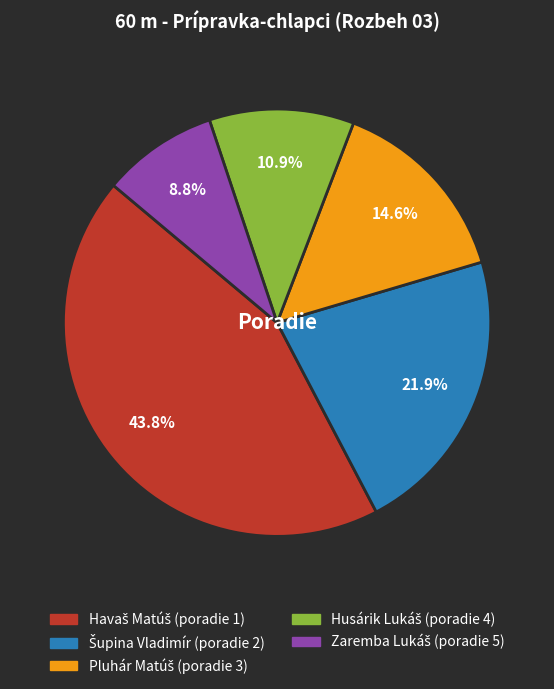

Does any single category account for the majority?

No